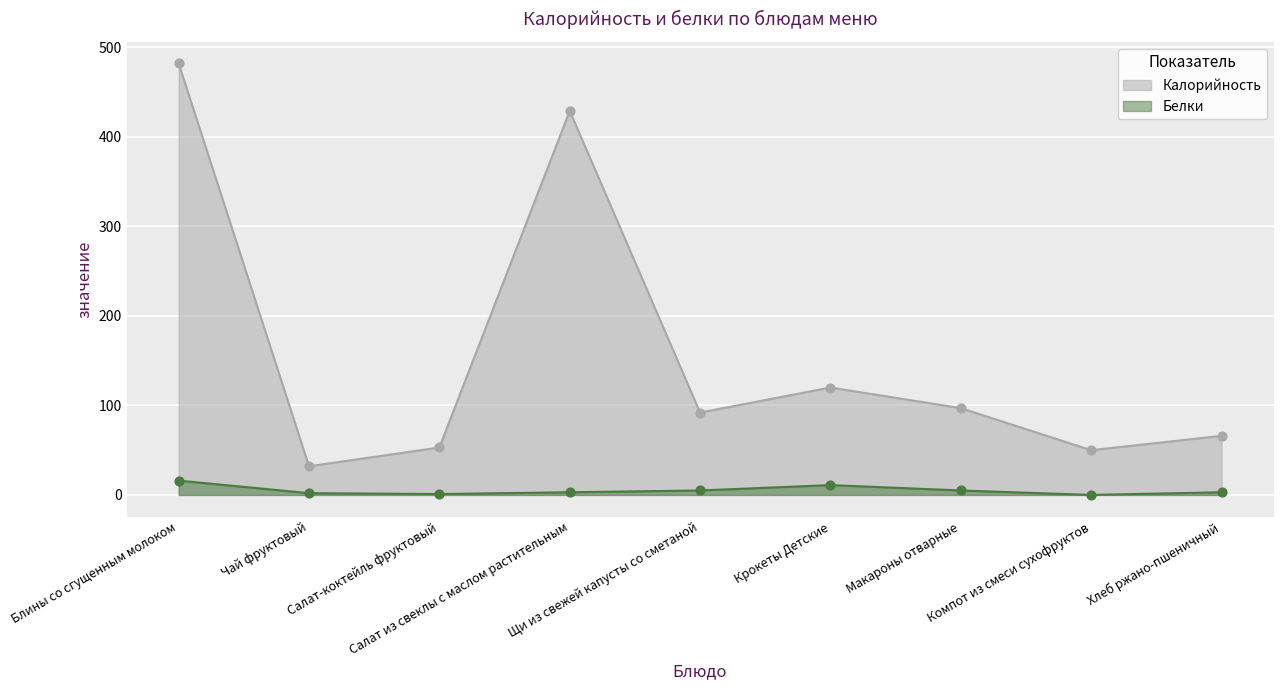

Which series has the largest Y range (max minus min)?

Калорийность